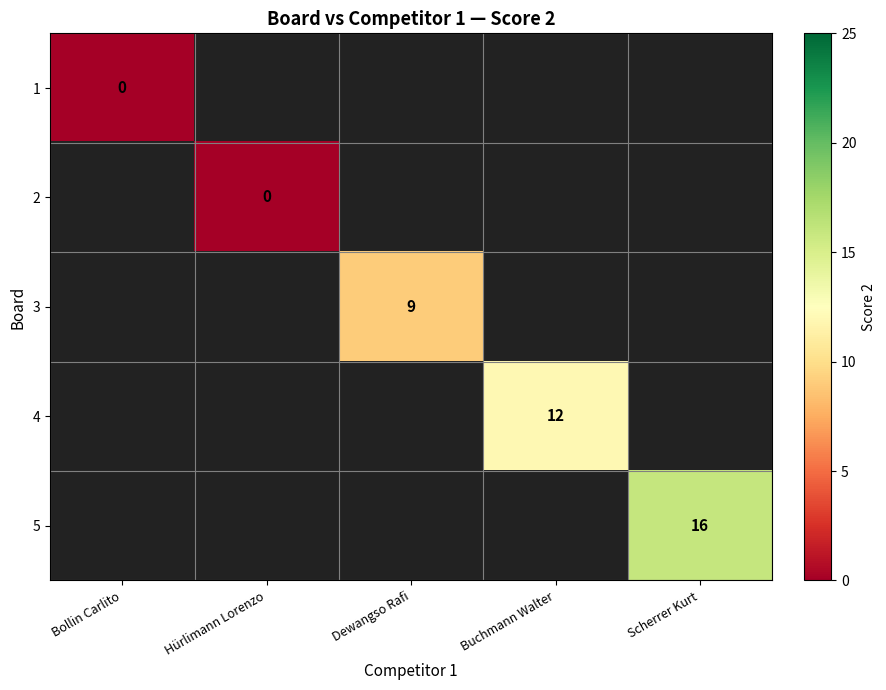

The value of 3 at Dewangso Rafi is 15. True or false?

False